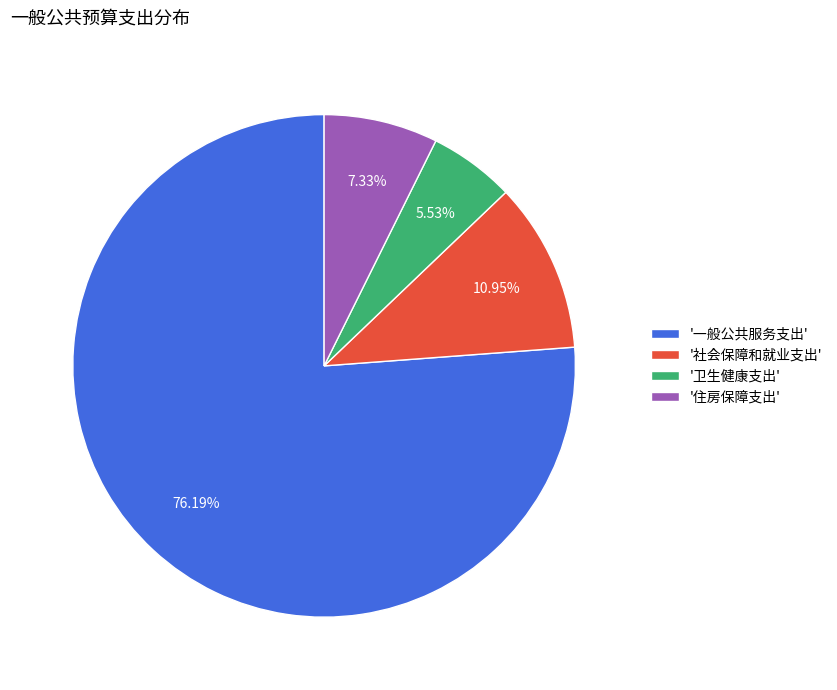

Rank the categories by value from highest to lowest.

'一般公共服务支出', '社会保障和就业支出', '住房保障支出', '卫生健康支出'